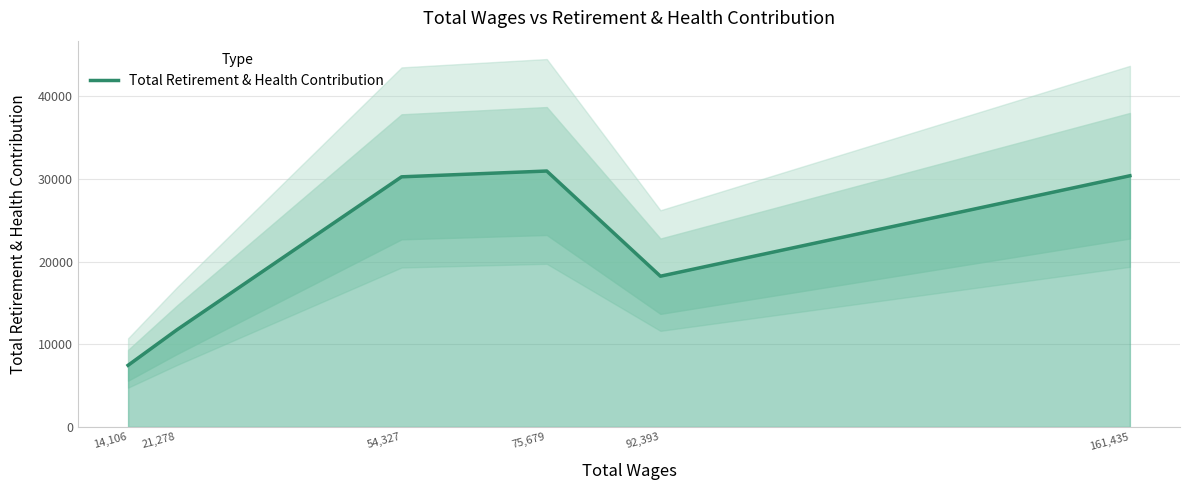

What is the sum of the values at 92,393 and 161,435?

48629